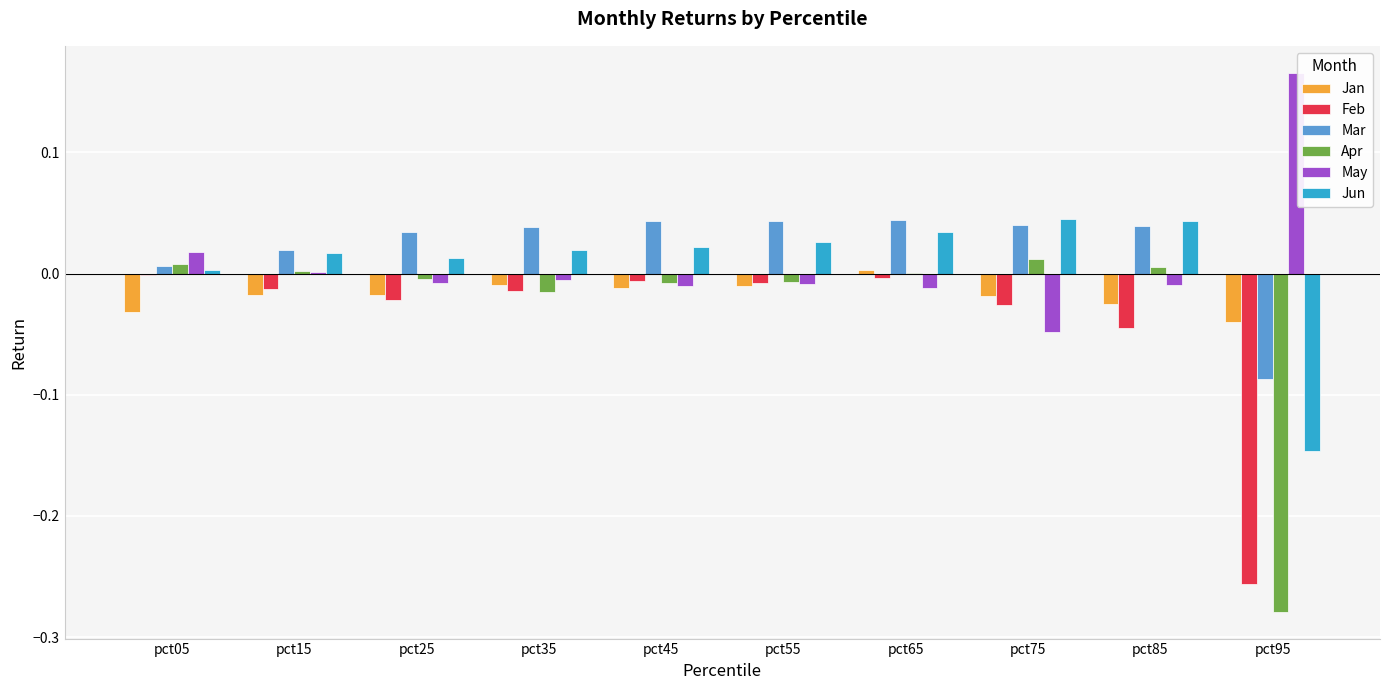

What are all the series names shown in the legend?

Jan, Feb, Mar, Apr, May, Jun